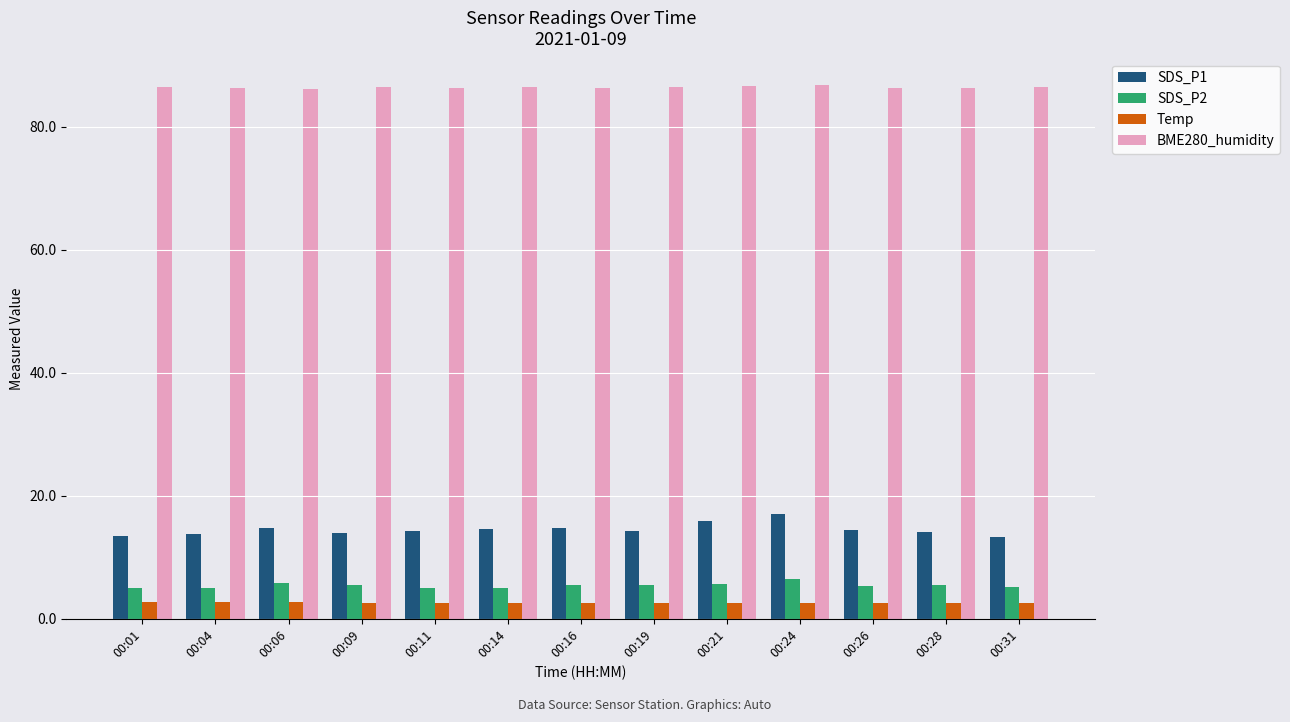

What is the average value of the SDS_P2 series?

5.4